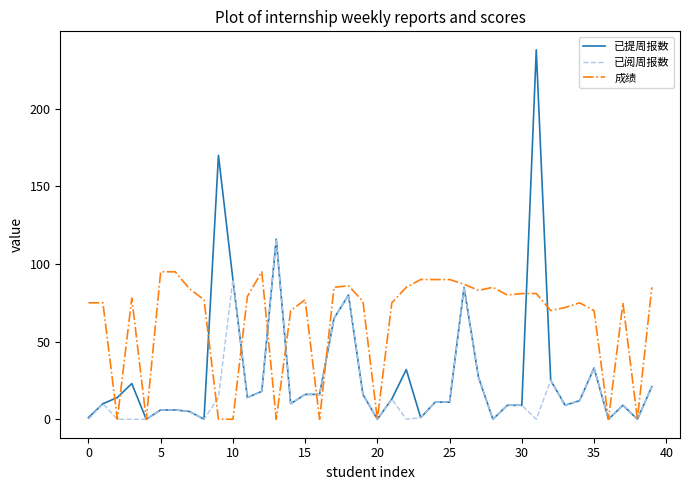

What is the difference between the maximum and second lowest values in the 已提周报数 series?

238